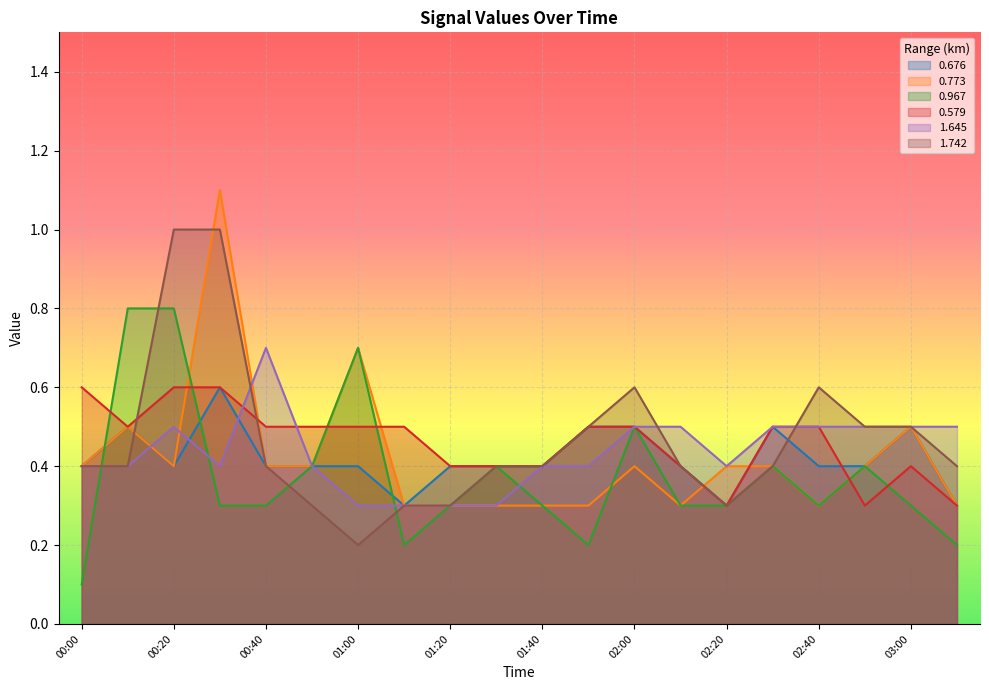

True or false: 0.773 has a value of 0.4 at 02:20.

True